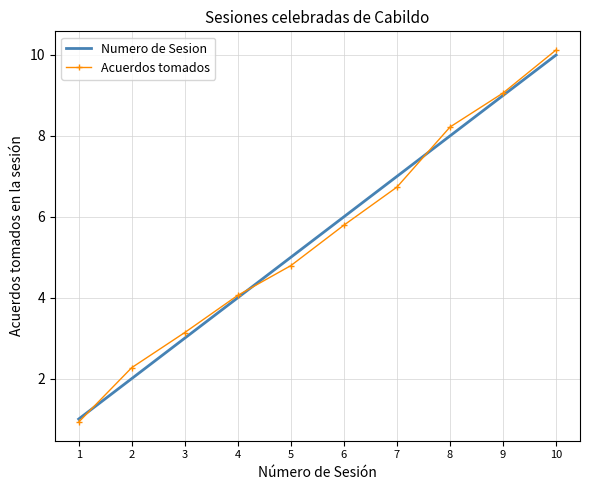

At which label does Numero de Sesion reach its minimum?

1